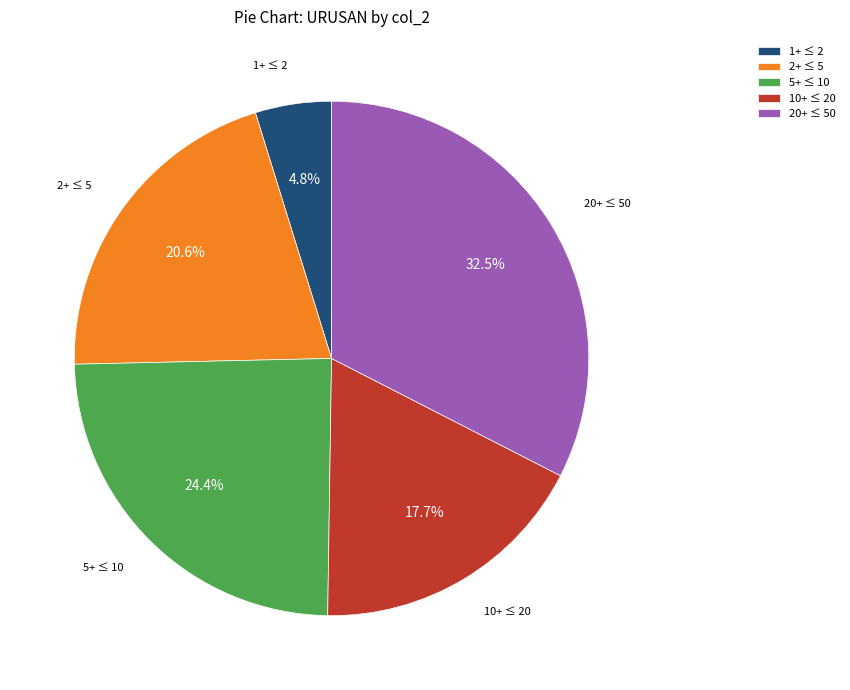

Is there a majority slice in this chart?

No